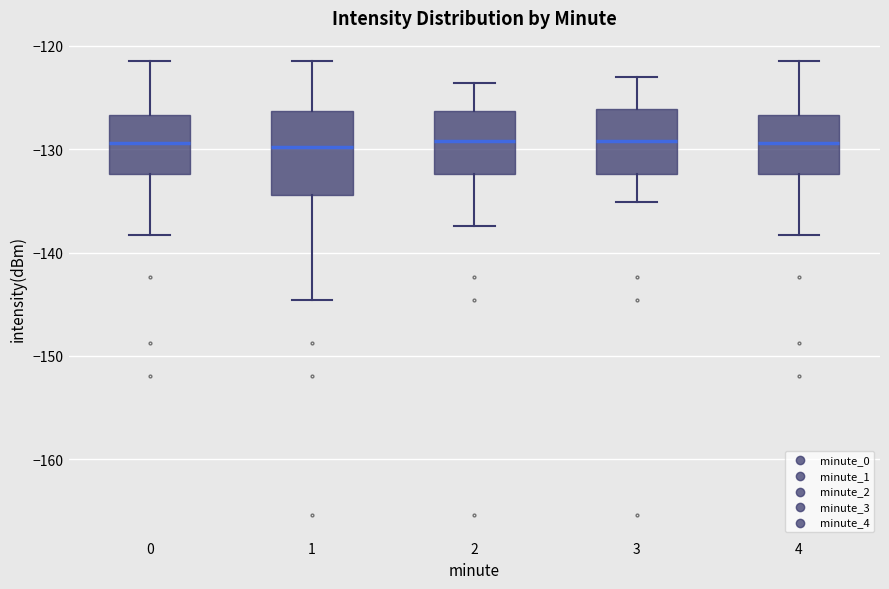

Reading left to right, transcribe this box plot: for each box, give where its median line is, the range the box spans, and where its two whiskers end, as read against the y-axis. The values are not printed on the chart, so give them approximately, as read against the axis.

0: median -129, box -132 to -127, whiskers -138 to -121
1: median -130, box -134 to -126, whiskers -145 to -121
2: median -129, box -132 to -126, whiskers -137 to -124
3: median -129, box -132 to -126, whiskers -135 to -123
4: median -129, box -132 to -127, whiskers -138 to -121